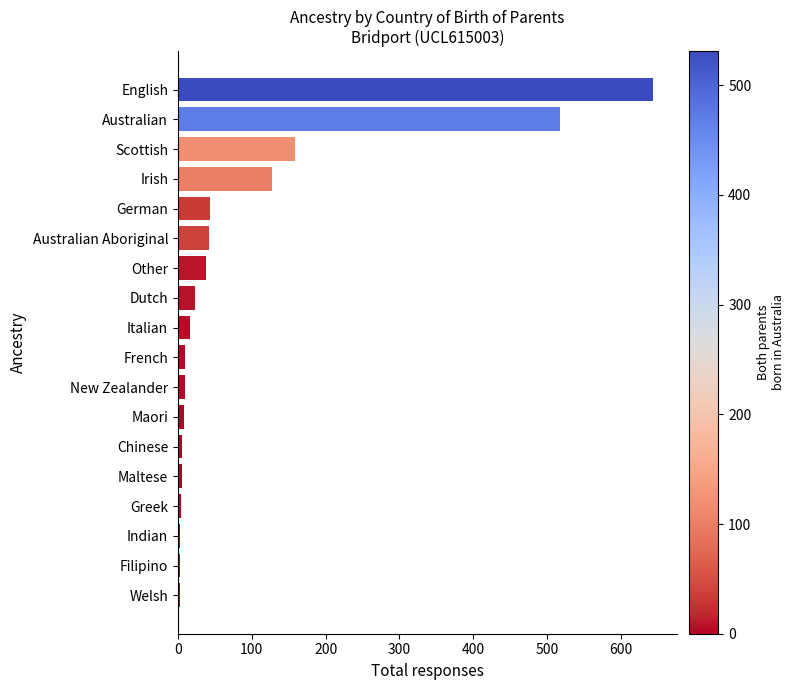

Where is the data nearest to the value 323?

Scottish